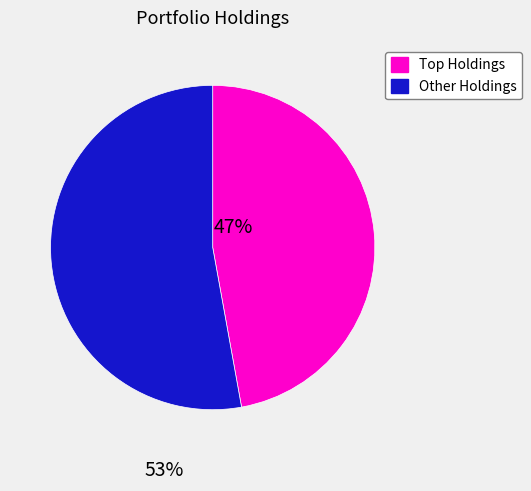

Does any single category account for the majority?

Yes